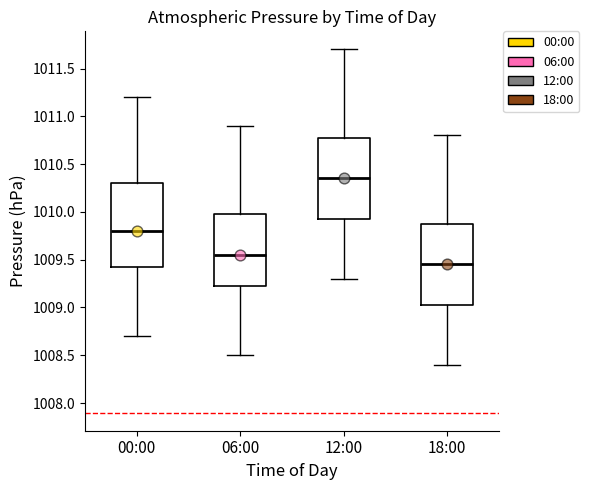

Where is the upper edge of the box for 12:00 on the y-axis? The values are not printed on the chart, so give them approximately, as read against the axis.

1010.80